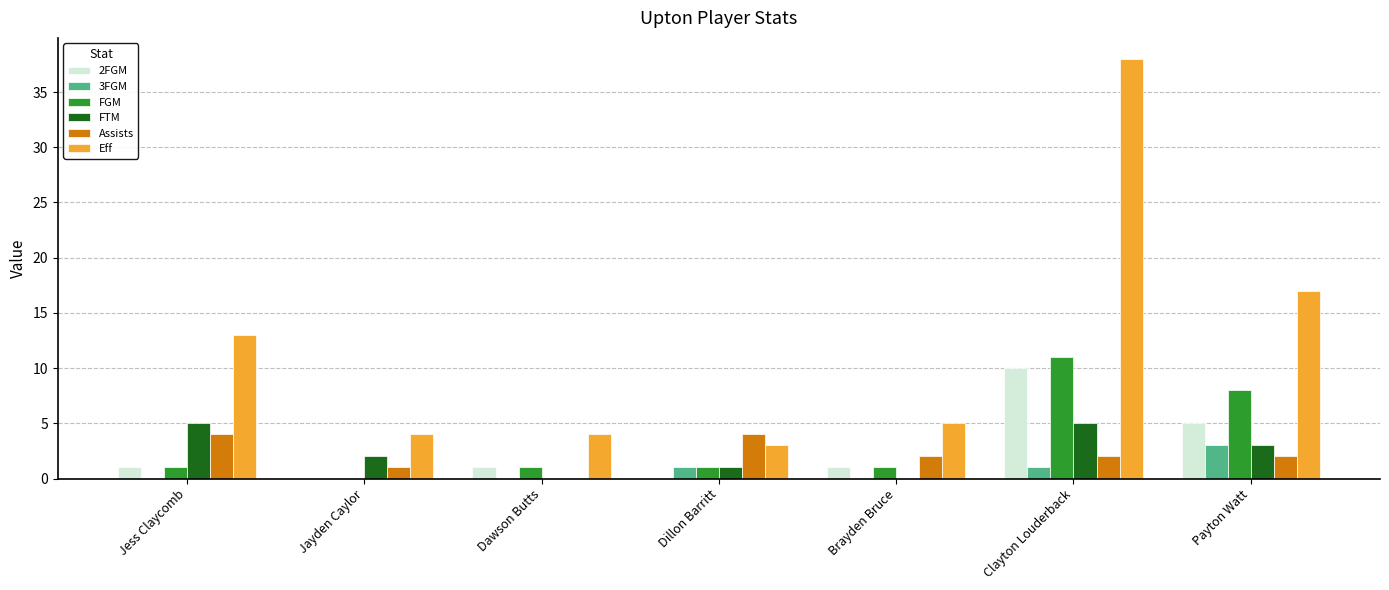

Read the 2FGM value at Clayton Louderback, to the nearest 10.

10